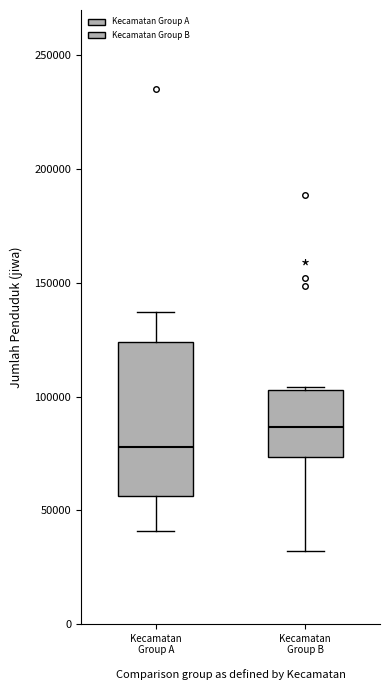

Reading left to right, transcribe this box plot: for each box, give where its median line is, the range the box spans, and where its two whiskers end, as read against the y-axis. The values are not printed on the chart, so give them approximately, as read against the axis.

Kecamatan Group A: median 80000, box 55000 to 125000, whiskers 40000 to 135000
Kecamatan Group B: median 85000, box 75000 to 105000, whiskers 30000 to 105000